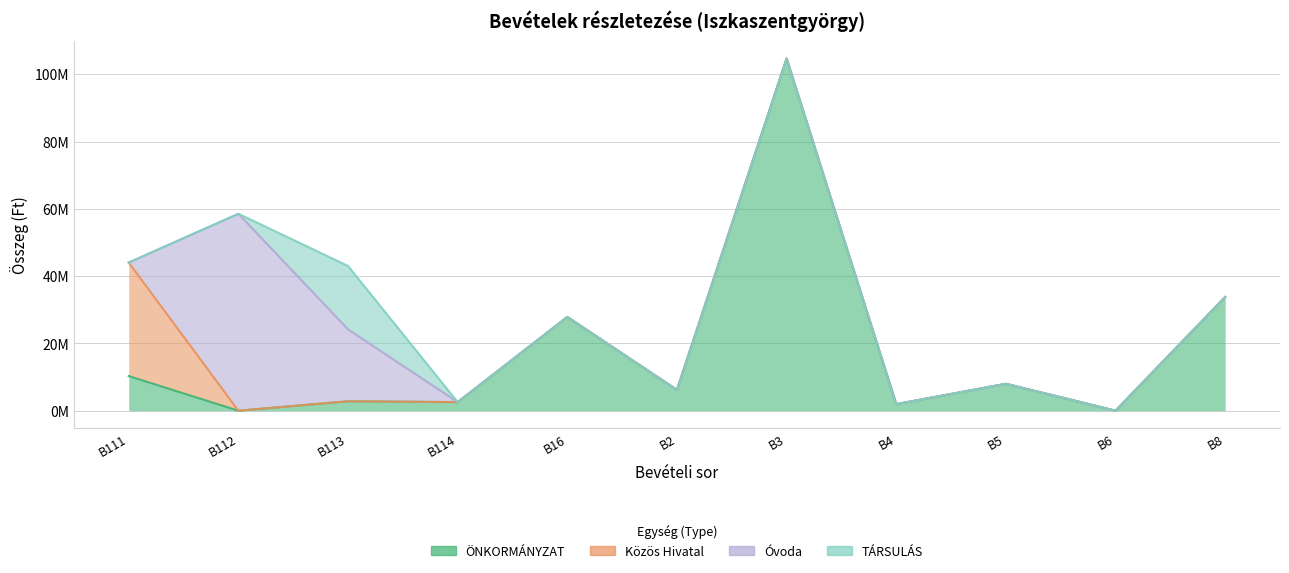

Does the chart have visible grid lines?

Yes